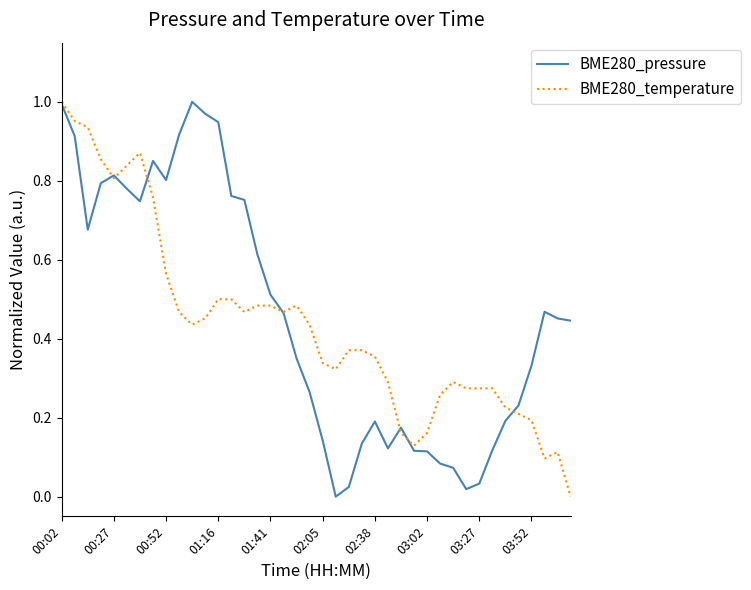

Which series ends up on top after the final intersection of BME280_pressure and BME280_temperature?

BME280_pressure